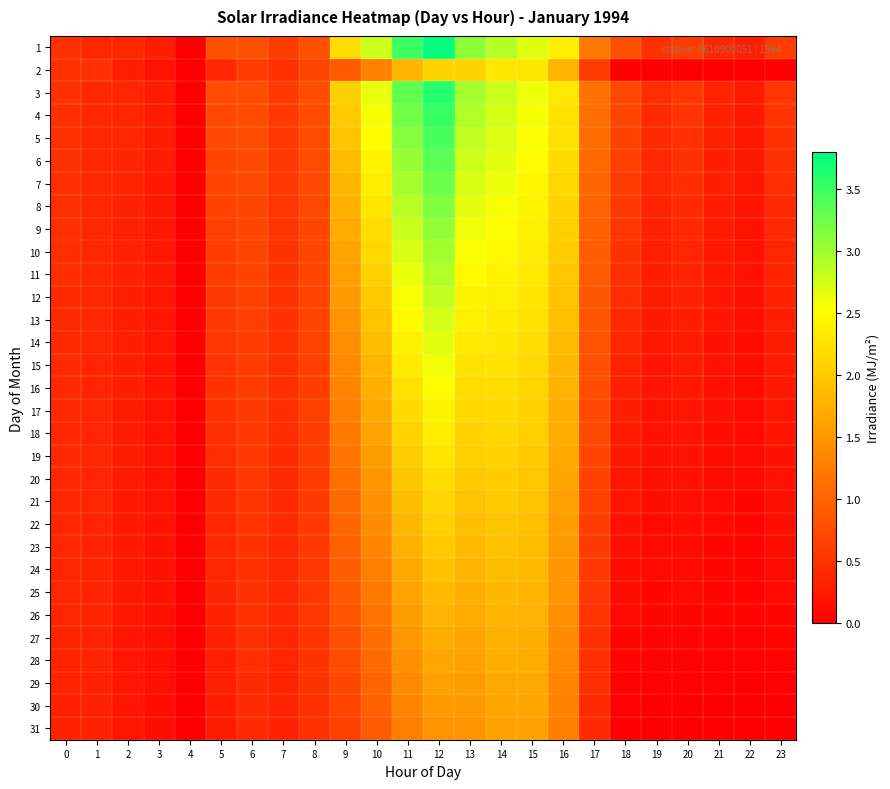

What is the difference between the highest and lowest values at 23?

0.6